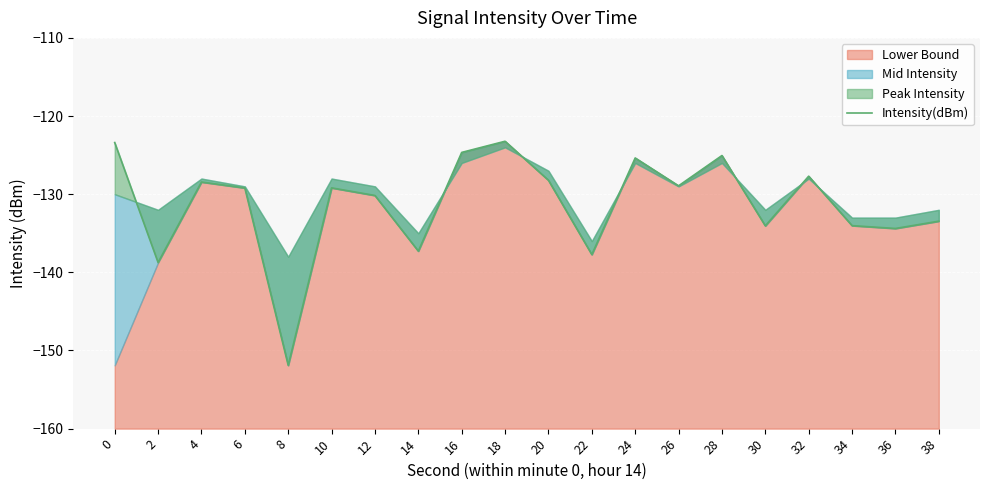

The value at 2 is -88.7. True or false?

False